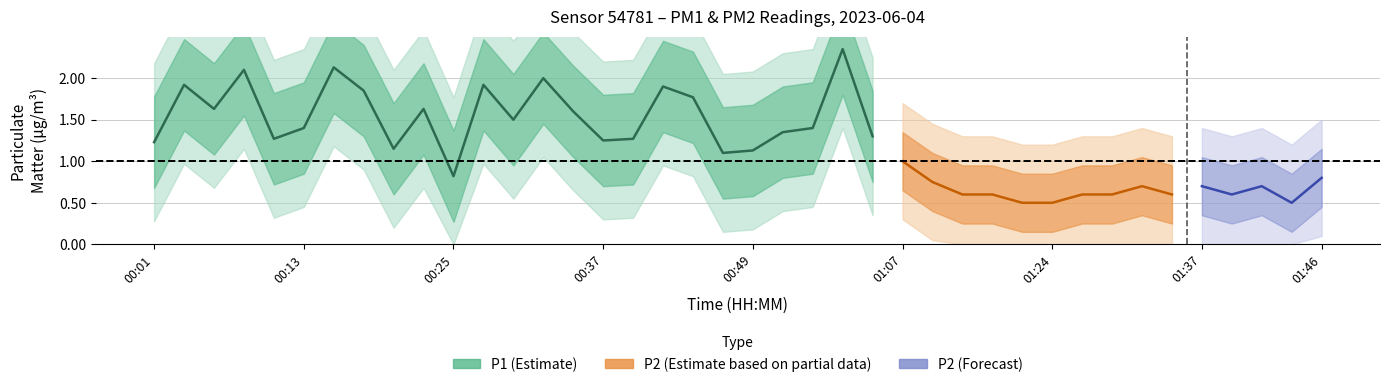

True or false: P2 has more than 1 interior local peaks.

True